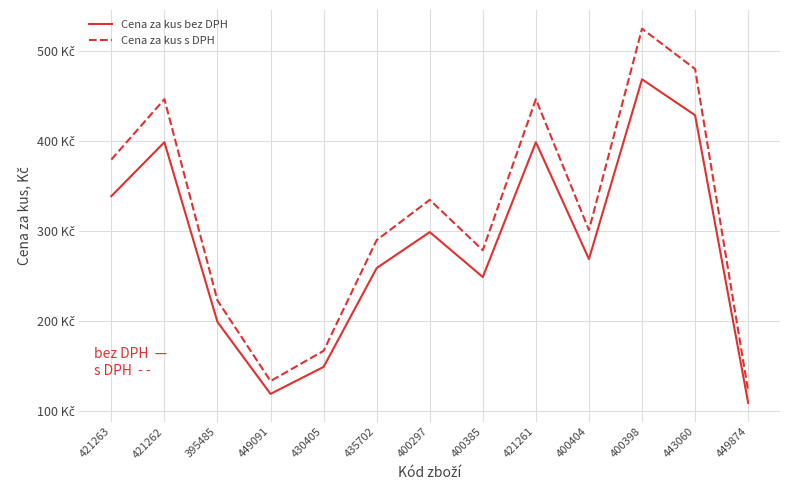

What is the value of the Cena za kus bez DPH point at the 9th from the left?

399.0